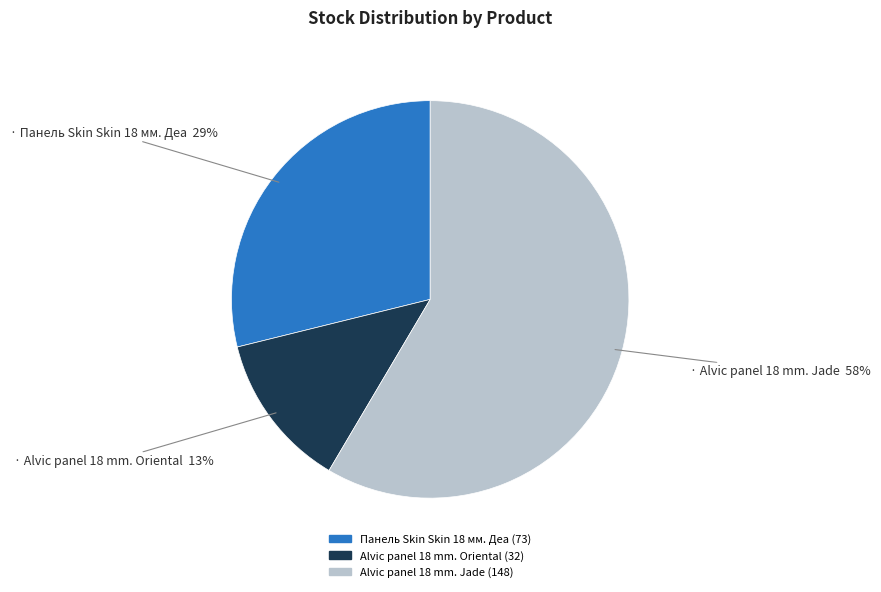

Is there a majority slice in this chart?

Yes